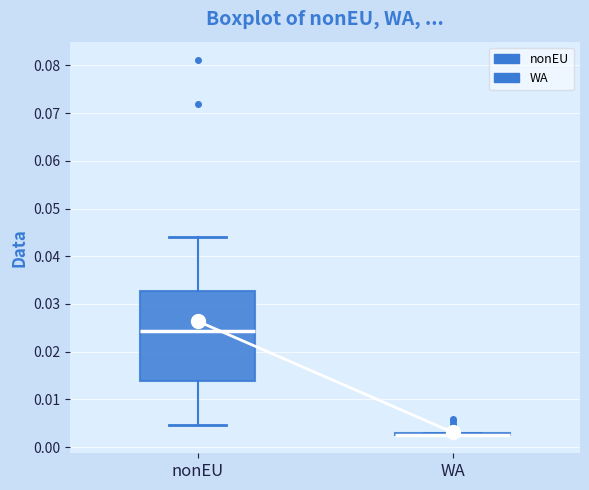

Reading left to right, transcribe this box plot: for each box, give where its median line is, the range the box spans, and where its two whiskers end, as read against the y-axis. The values are not printed on the chart, so give them approximately, as read against the axis.

nonEU: median 0.024, box 0.014 to 0.033, whiskers 0.005 to 0.044
WA: box collapsed to a line at 0.003, whiskers 0.003 to 0.003